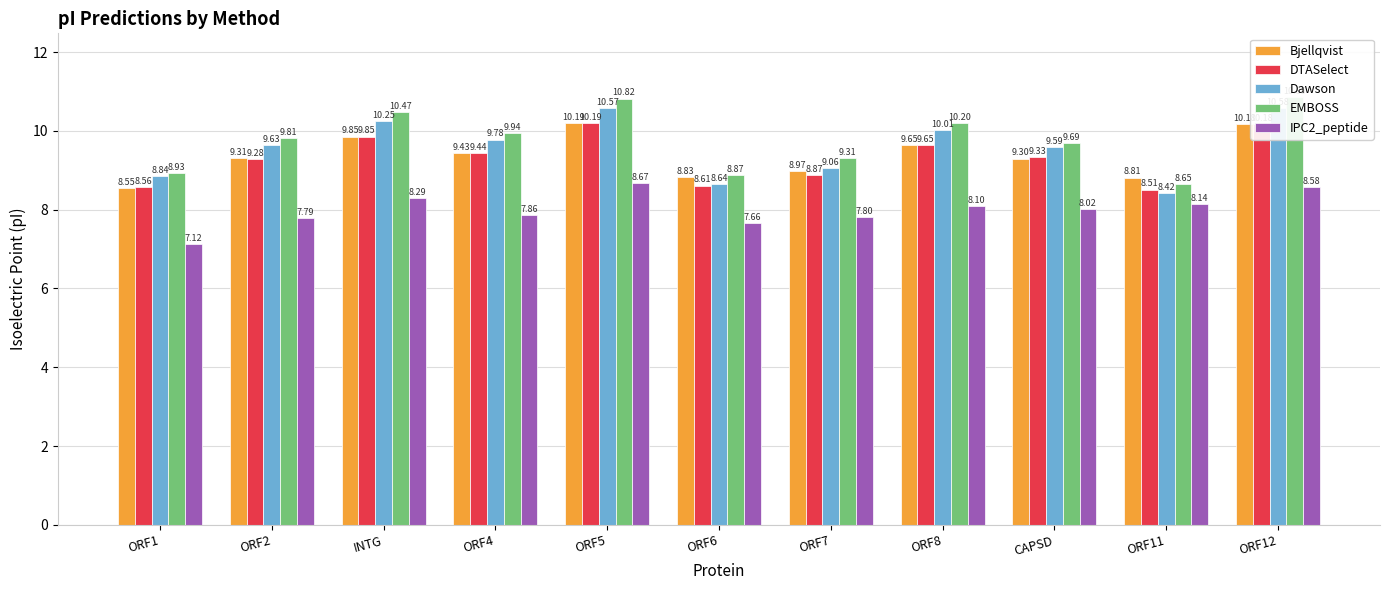

Which label corresponds to the largest value in the chart?

ORF12